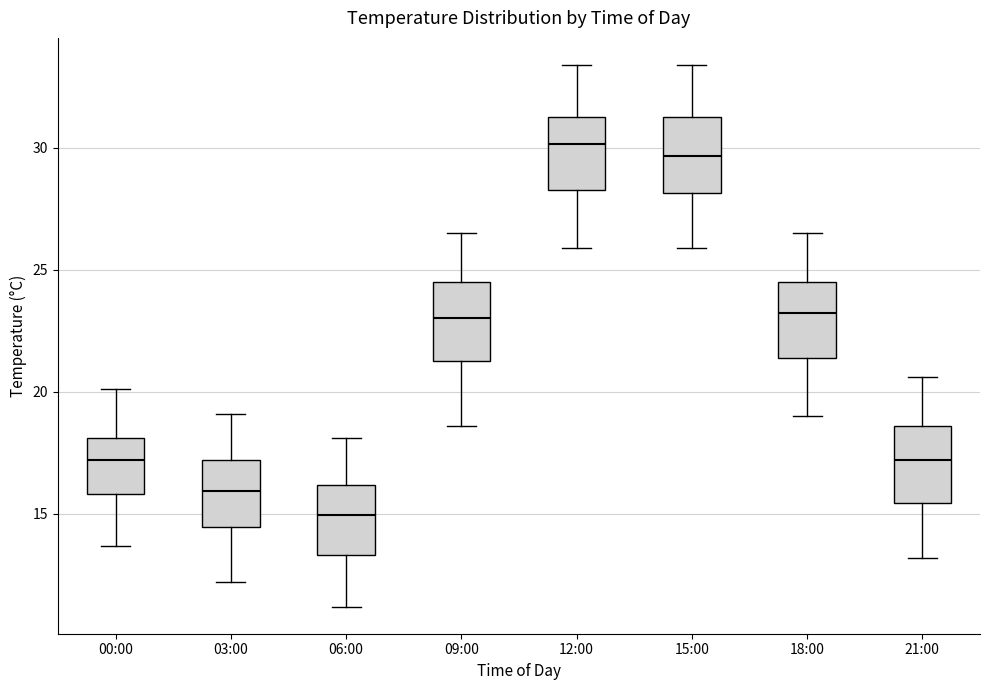

Reading left to right, read every box against the y-axis: the position of its median line, the range the box covers, and the ends of its whiskers. The values are not printed on the chart, so give them approximately, as read against the axis.

00:00: median 17.0, box 16.0 to 18.0, whiskers 13.5 to 20.0
03:00: median 16.0, box 14.5 to 17.0, whiskers 12.0 to 19.0
06:00: median 15.0, box 13.5 to 16.0, whiskers 11.0 to 18.0
09:00: median 23.0, box 21.5 to 24.5, whiskers 18.5 to 26.5
12:00: median 30.0, box 28.5 to 31.5, whiskers 26.0 to 33.5
15:00: median 29.5, box 28.0 to 31.5, whiskers 26.0 to 33.5
18:00: median 23.5, box 21.5 to 24.5, whiskers 19.0 to 26.5
21:00: median 17.0, box 15.5 to 18.5, whiskers 13.0 to 20.5